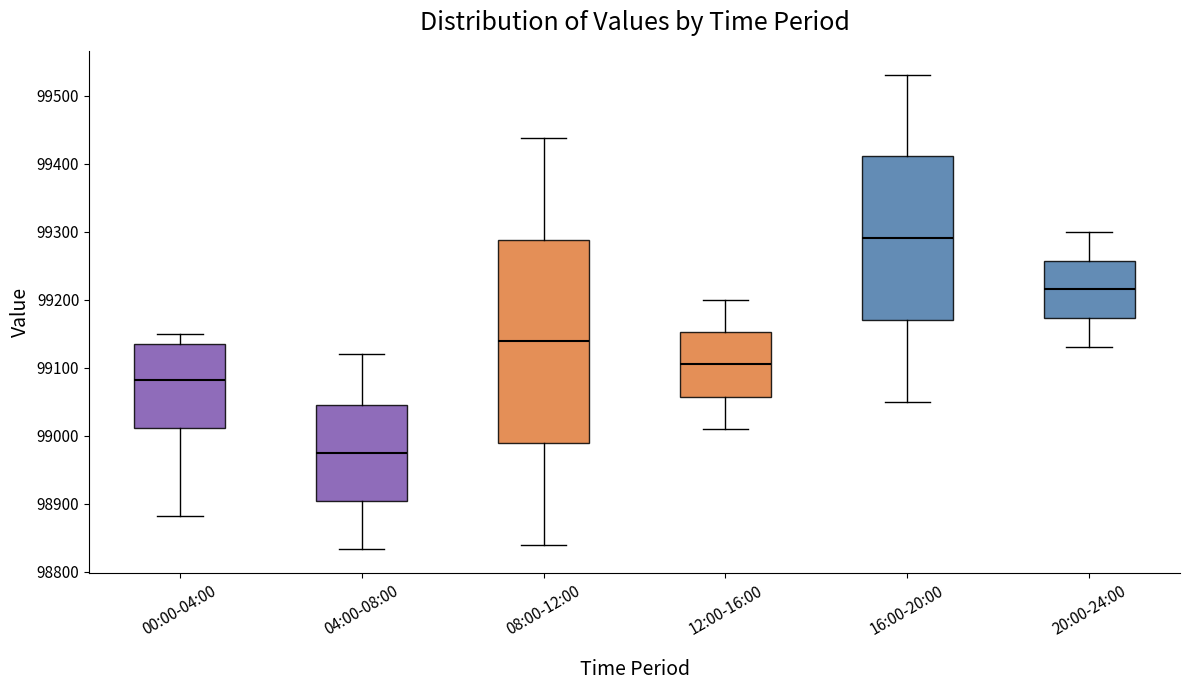

Comparing the boxes themselves (not the whiskers), which one is the tallest?

08:00-12:00